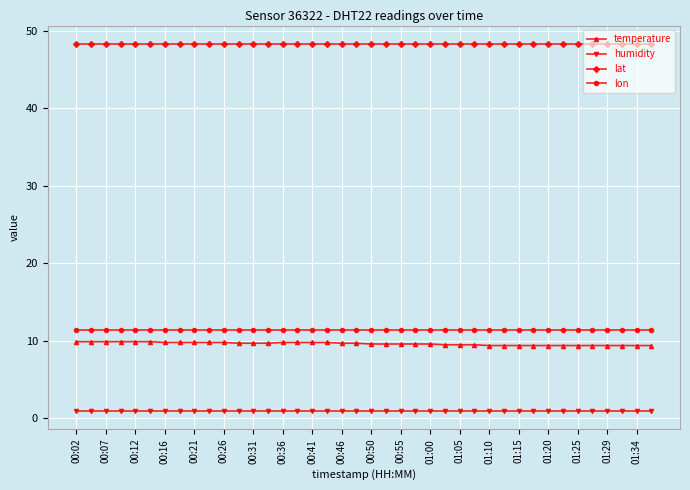

Which series has the widest spread of values?

temperature